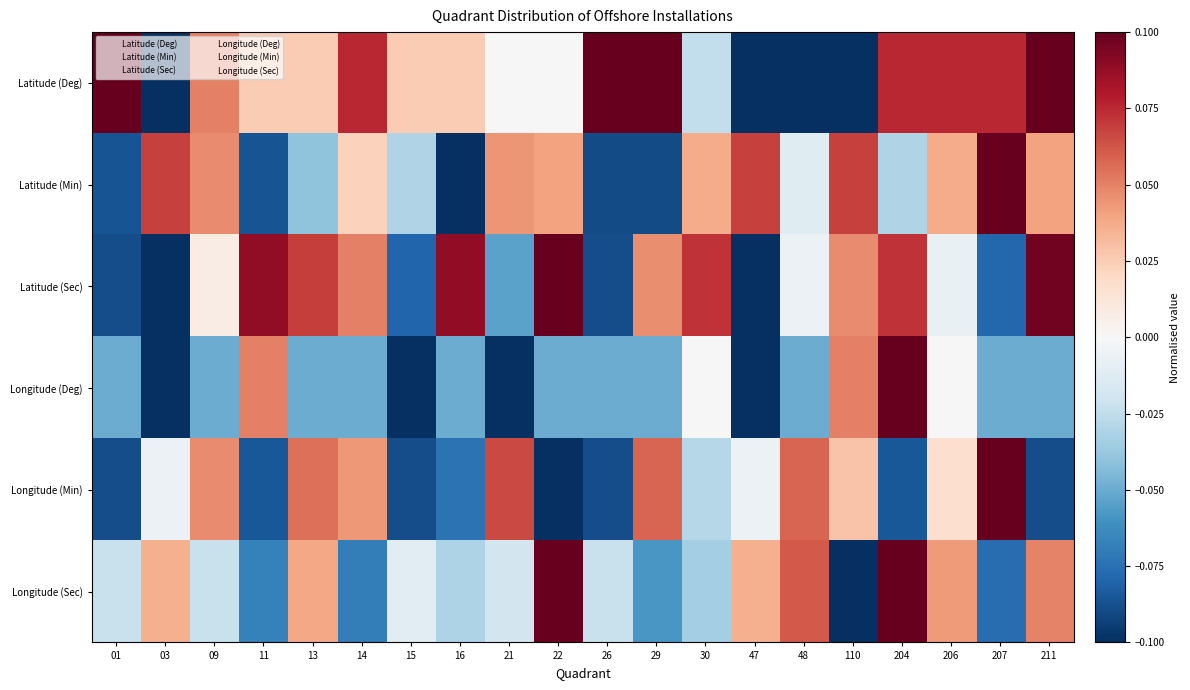

At how many categories does at least one series exceed 0?

20